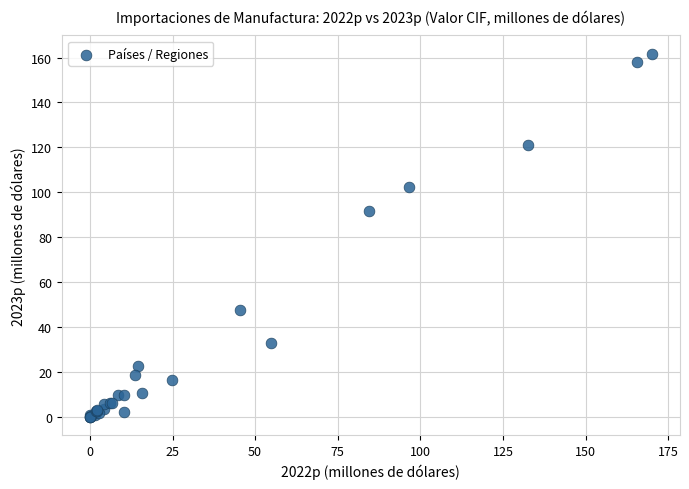

What Y value in the scatter plot is closest to 80?

91.6